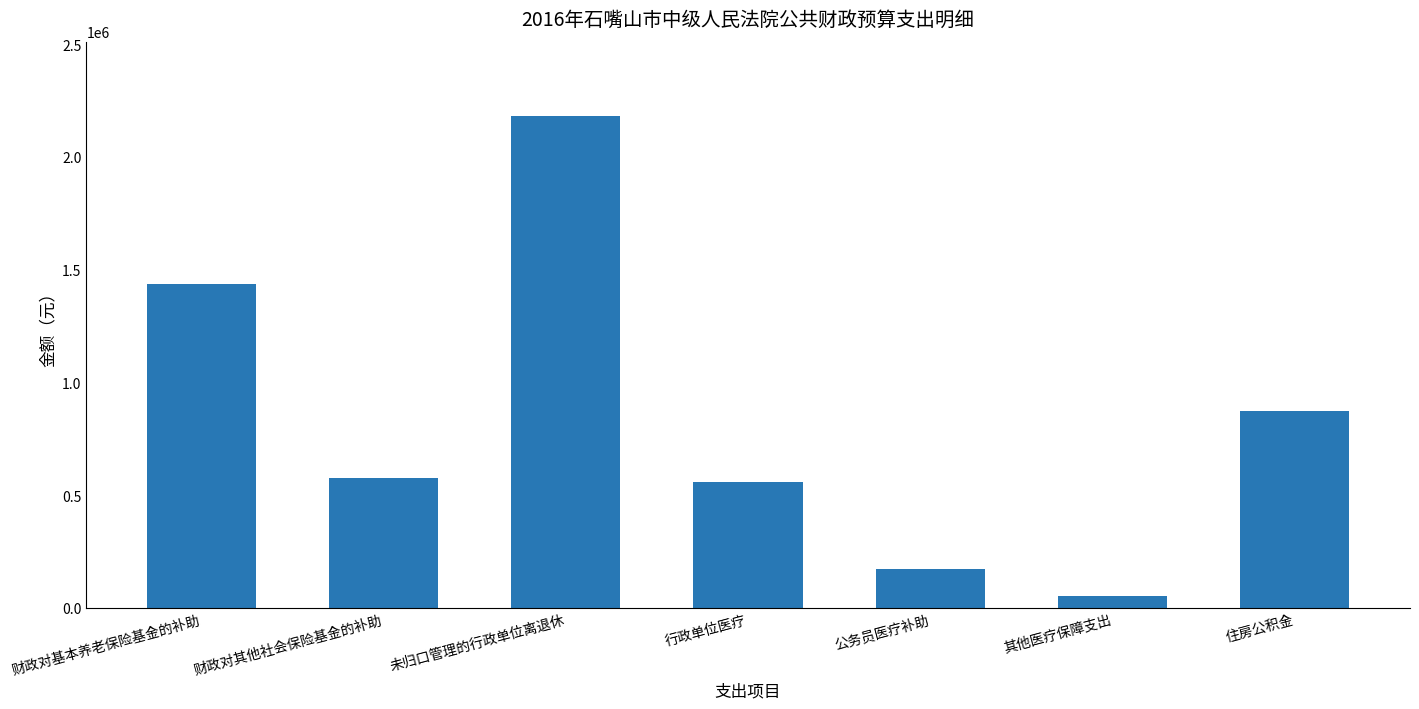

What is the label of the 6th bar from the right?

财政对其他社会保险基金的补助